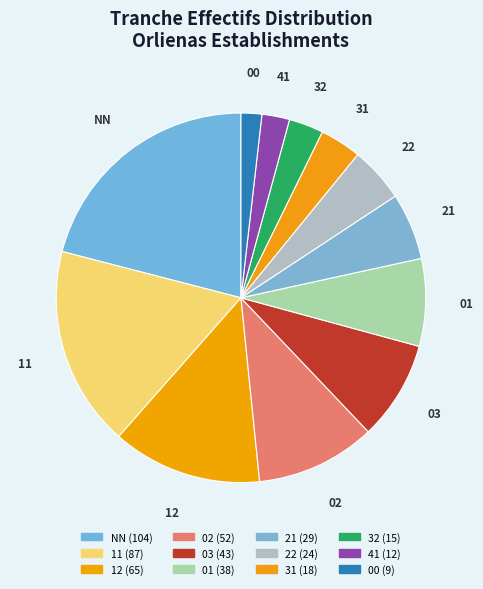

Count the number of slices in the pie.

12